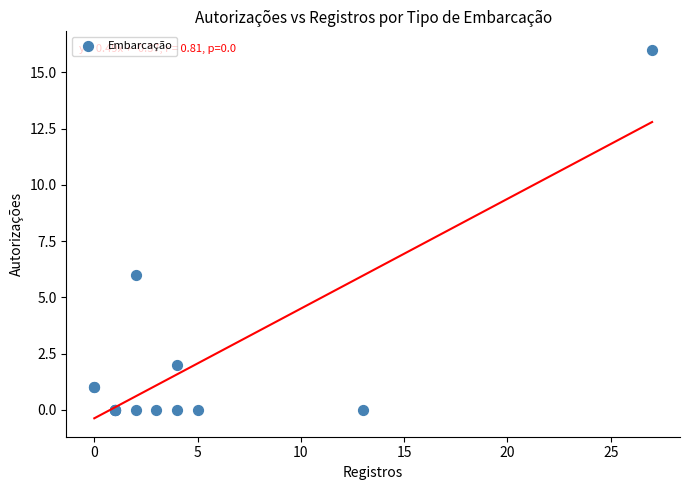

What Y value in the scatter plot is closest to 8?

6